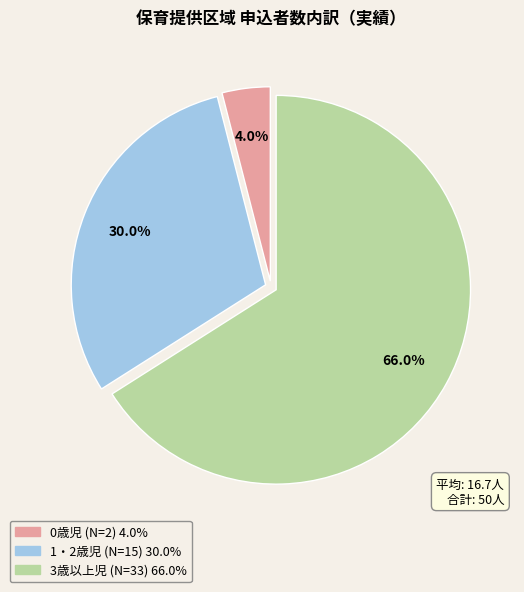

Does any single category account for the majority?

Yes